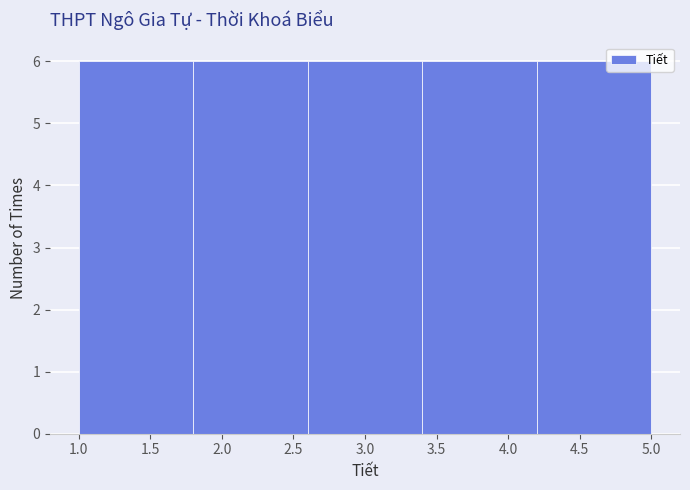

How tall is the bar that spans 1.0 to 1.8 on the x-axis? The values are not printed on the chart, so give them approximately, as read against the axis.

6